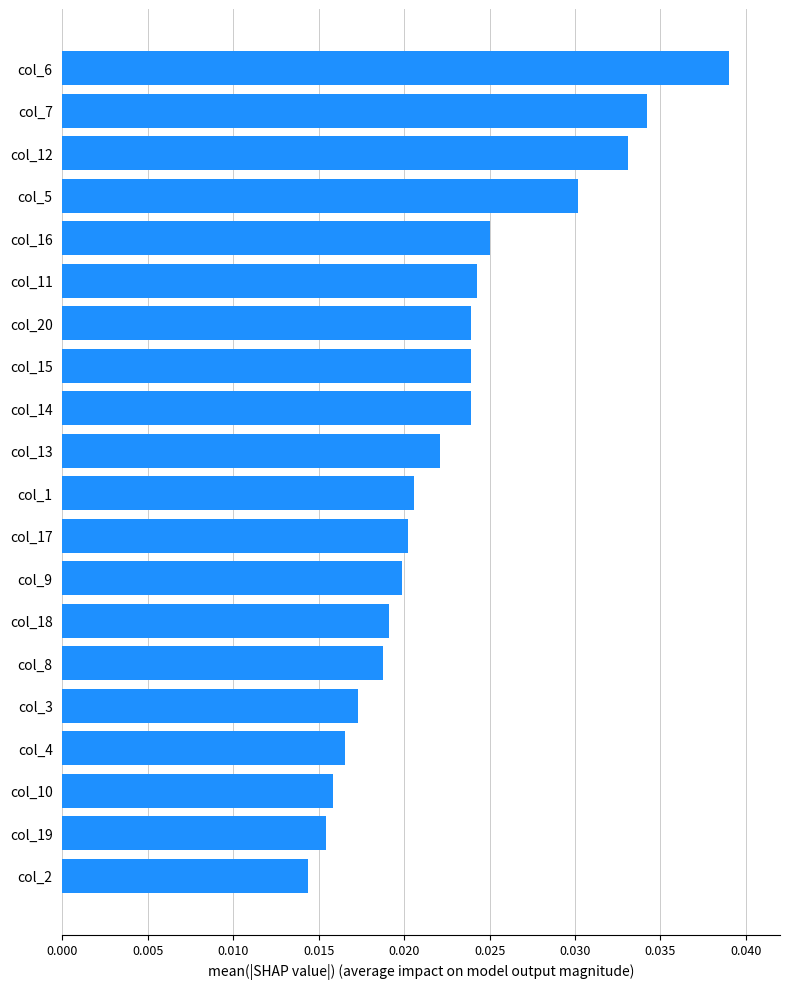

Which label corresponds to the largest value in the chart?

col_6